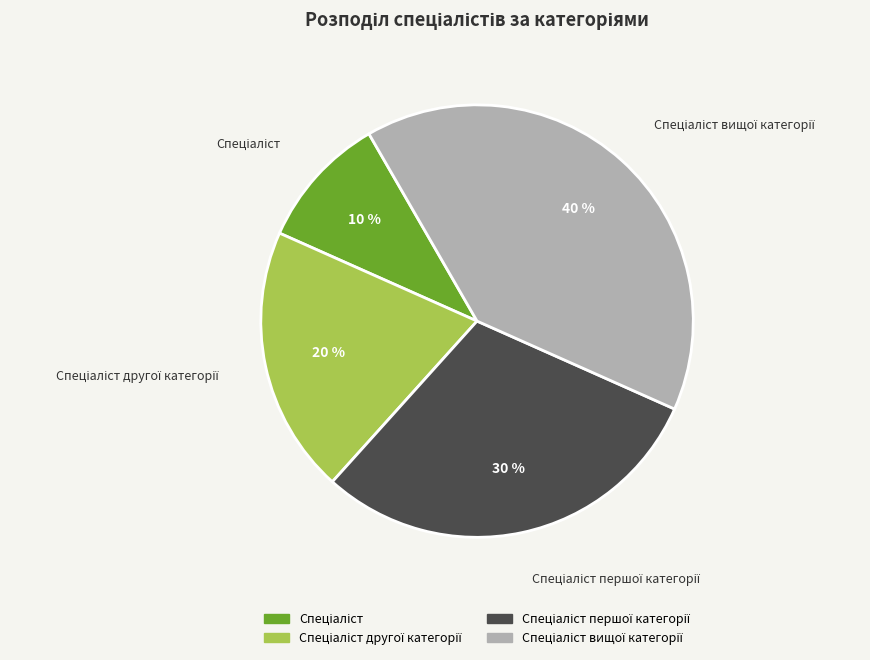

Does any single category account for the majority?

No